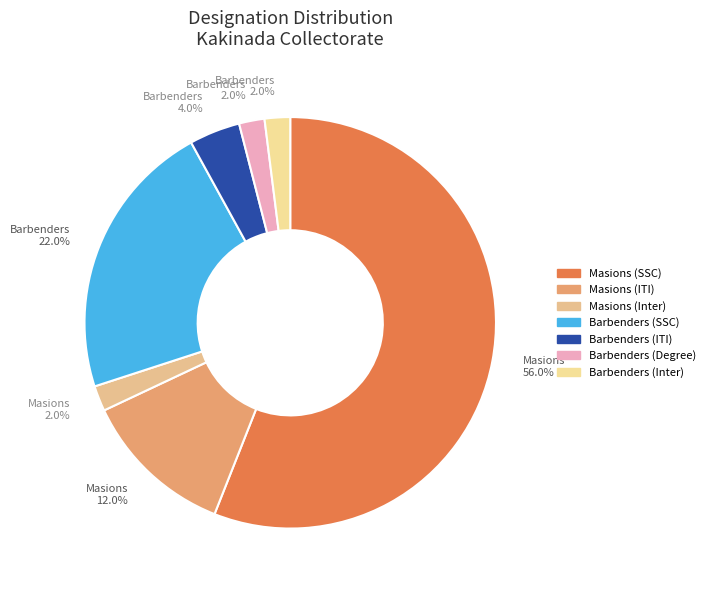

How many segments does this pie chart have?

7